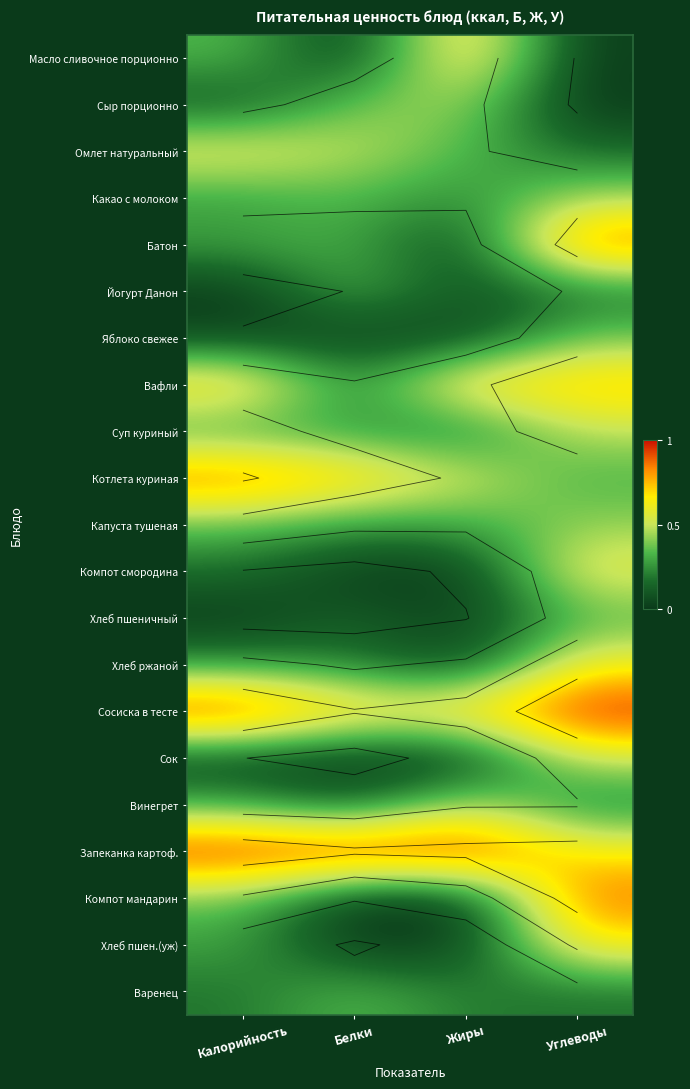

List the labels in order of Компот смородина value, smallest first.

Жиры, Белки, Калорийность, Углеводы